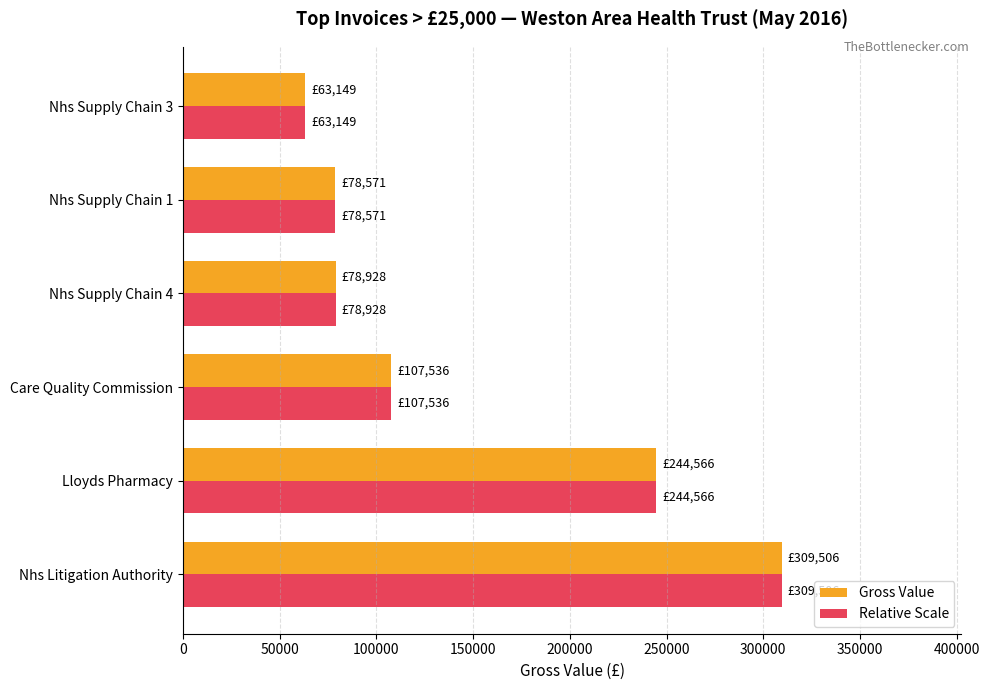

At which label is Relative Scale closest to 186327?

Lloyds Pharmacy